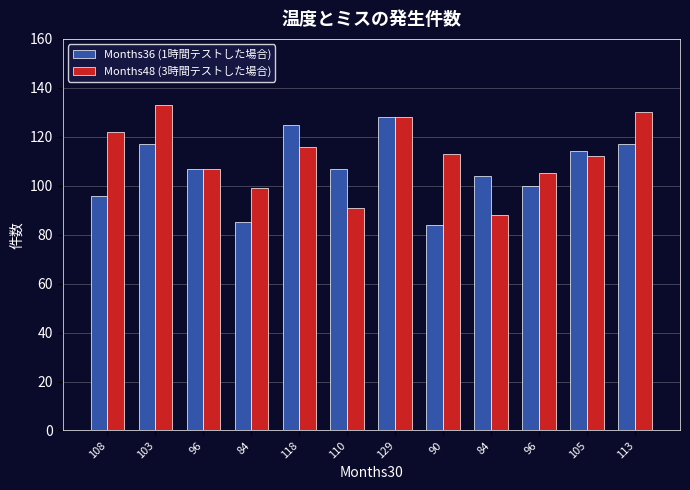

What is the lowest value of the Months48 (3時間テストした場合) series?

88